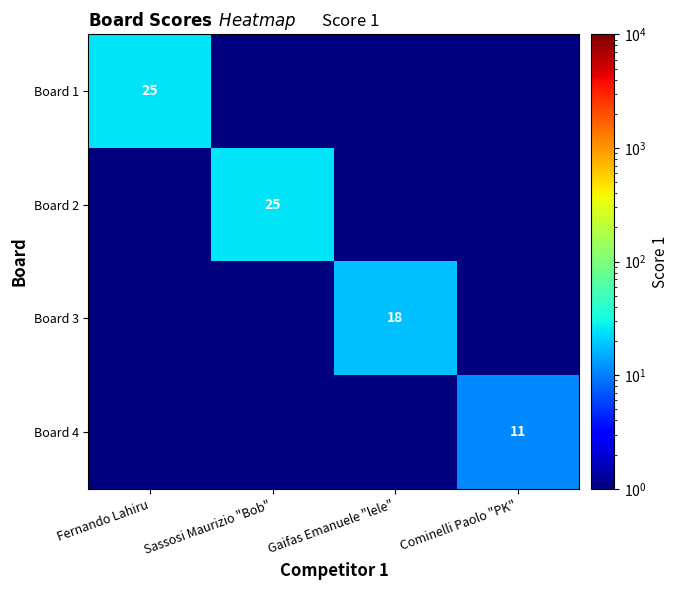

The Board 1 series shows 37.5 at Fernando Lahiru. True or false?

False